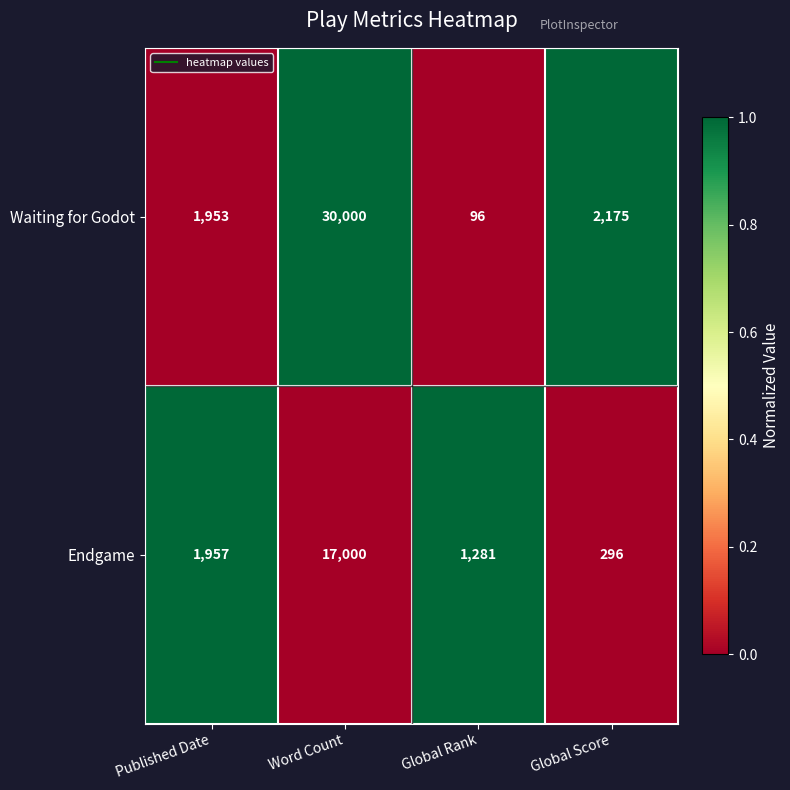

Count the number of categories in the chart.

4